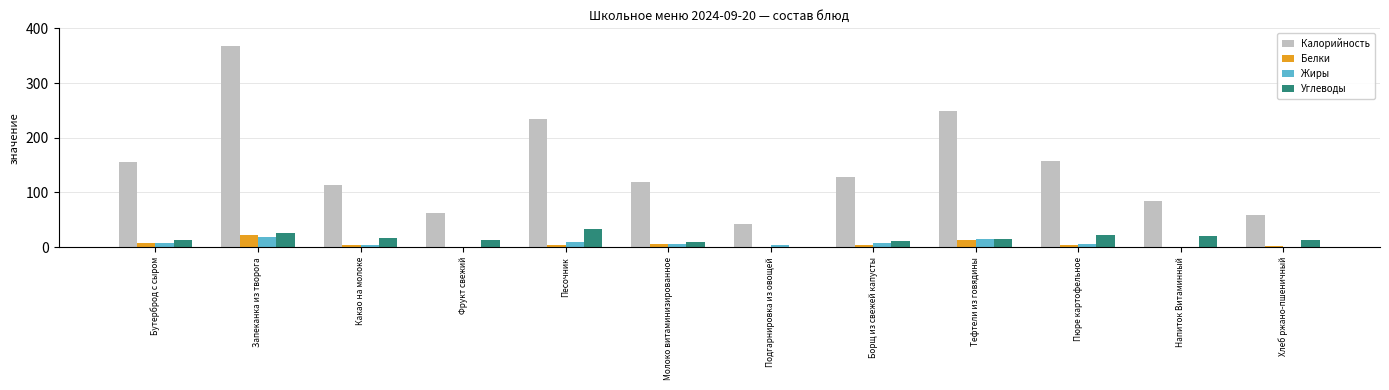

Which category has the highest value in the Углеводы series?

Песочник